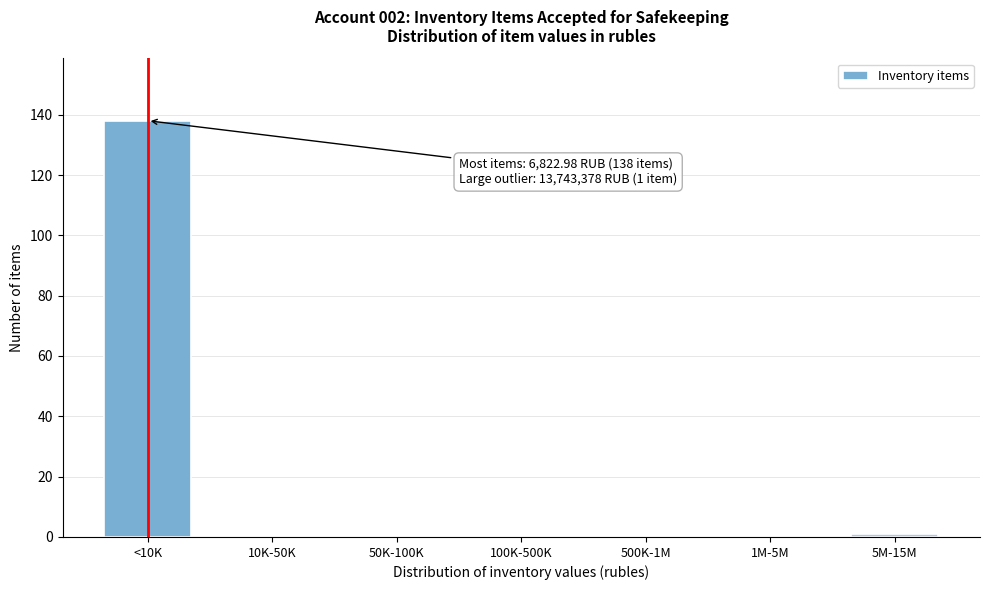

Reading left to right, what are all the values shown in this chart?

<10K=138	10K-50K=0	50K-100K=0	100K-500K=0	500K-1M=0	1M-5M=0	5M-15M=1